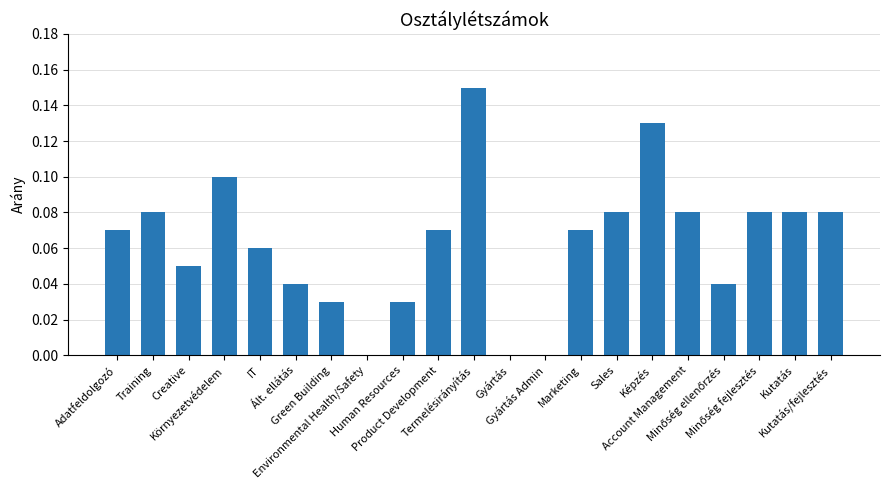

What is the sum of all values?

1.3